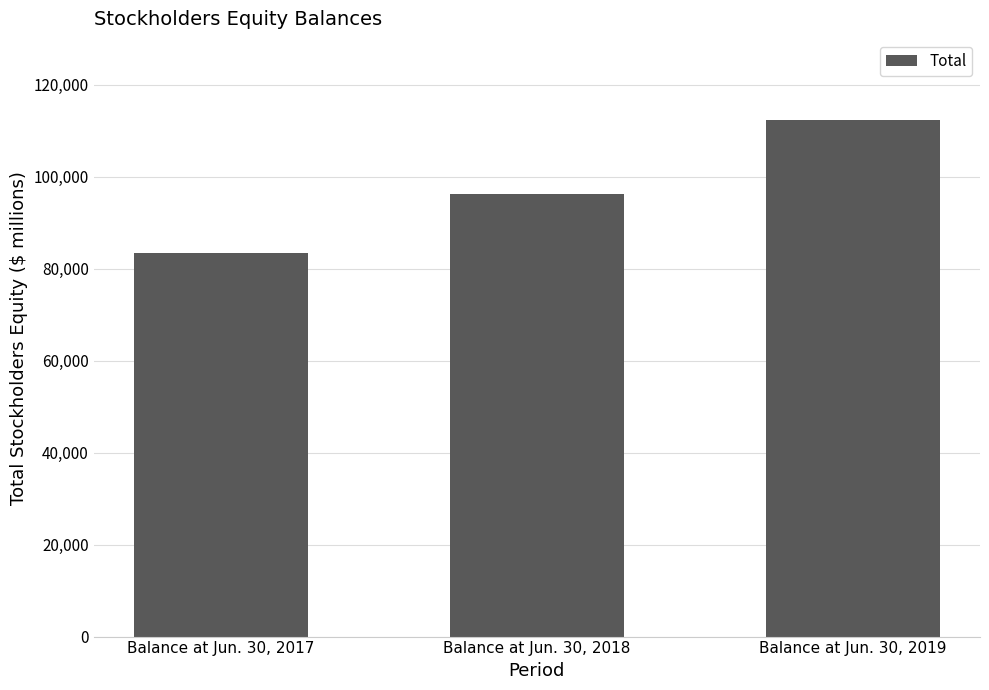

Are the bars horizontal?

No